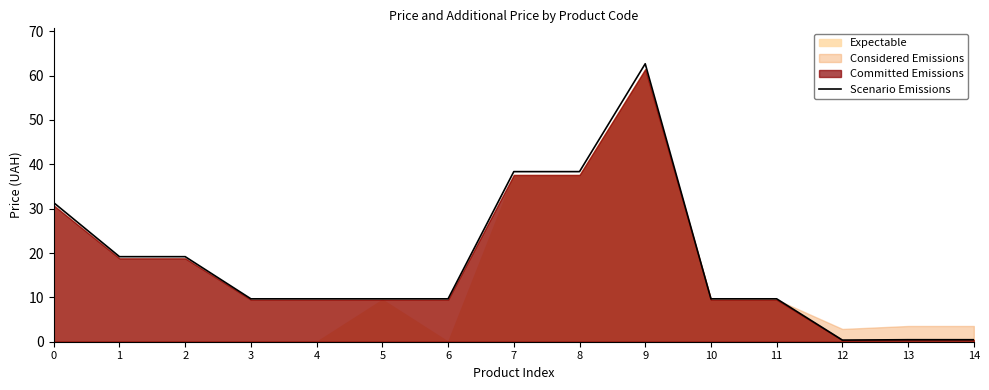

True or false: the data has more than 1 interior local peaks.

False